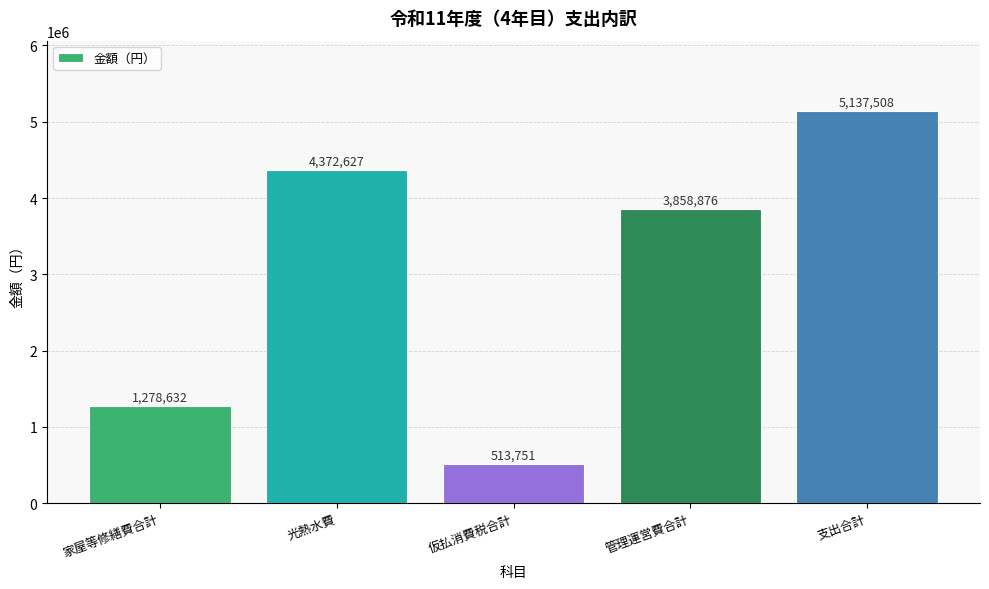

List the labels in order of value, smallest first.

仮払消費税合計, 家屋等修繕費合計, 管理運営費合計, 光熱水費, 支出合計